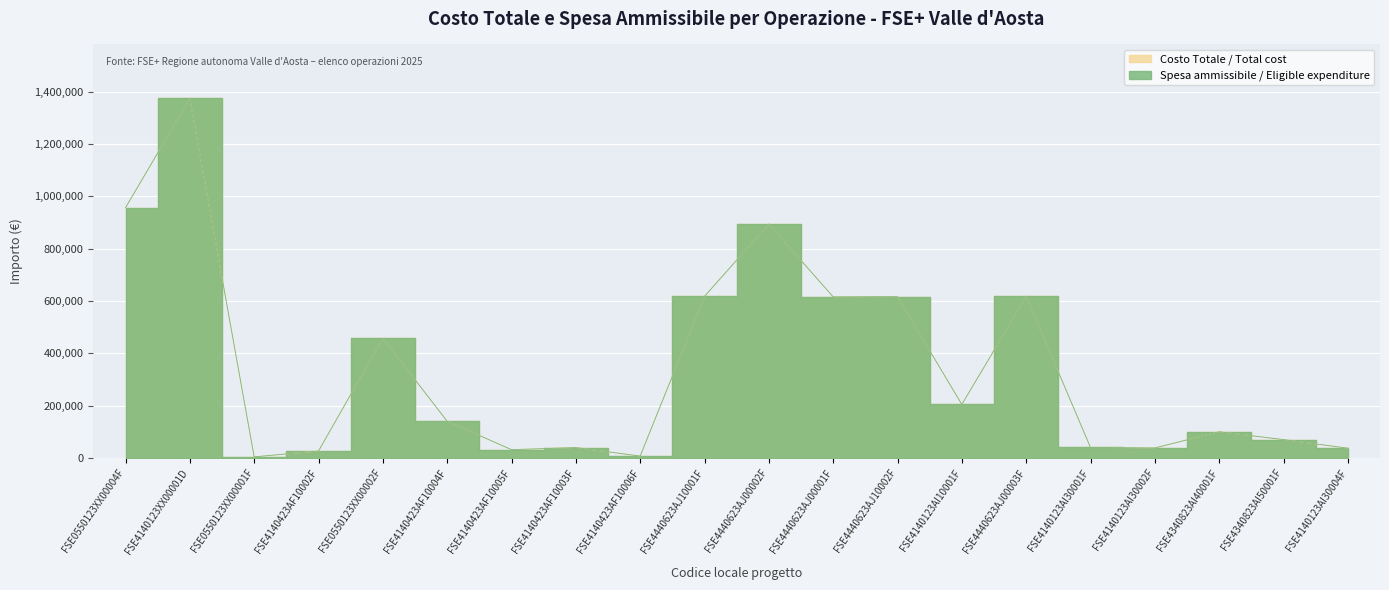

How many categories are shown in the chart?

20